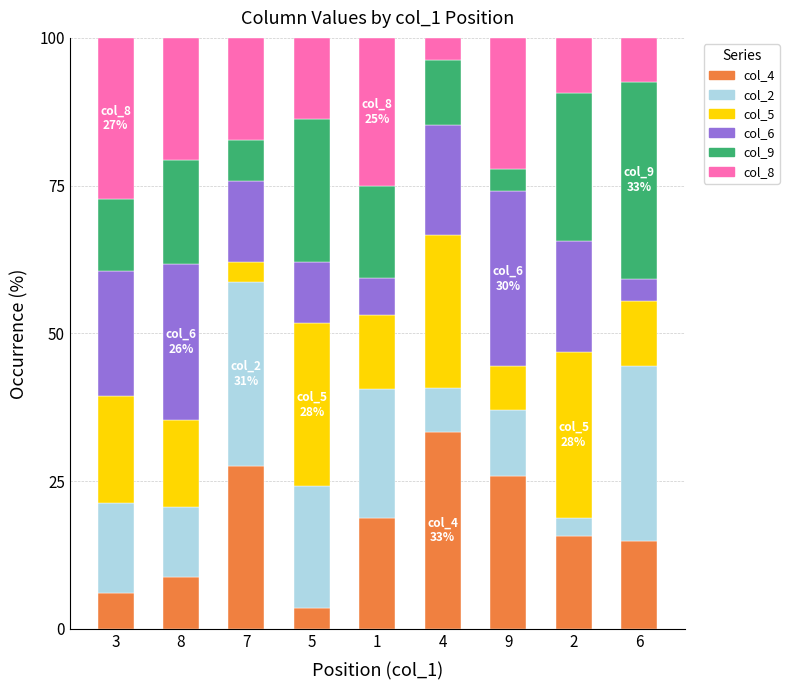

What is the difference between the second highest and minimum values in the col_4 series?

24.1